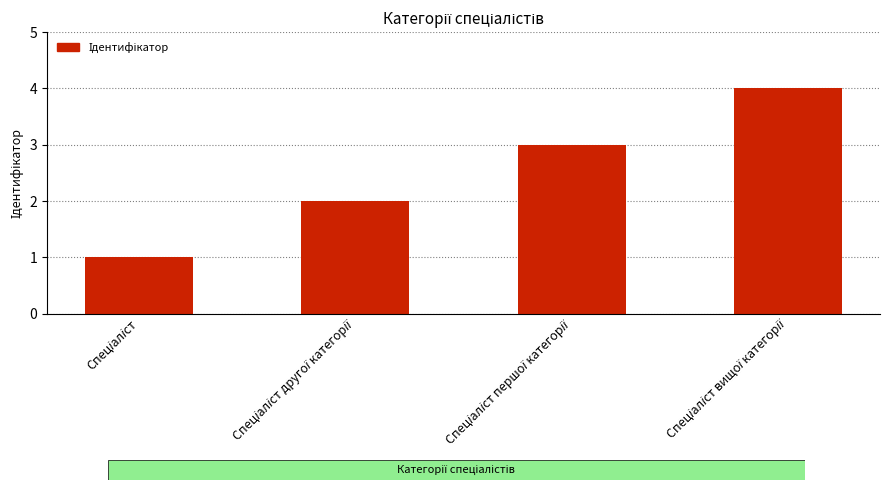

What is the value of the 3rd bar from the left?

3